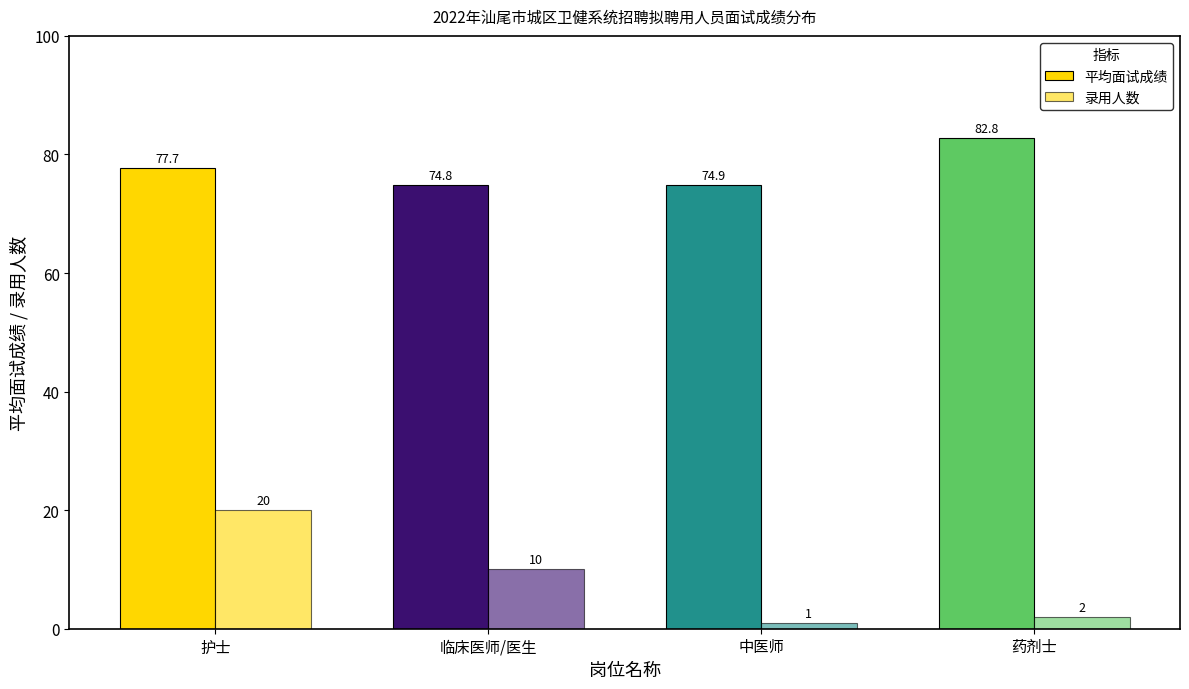

What is the minimum value for 录用人数?

1.0